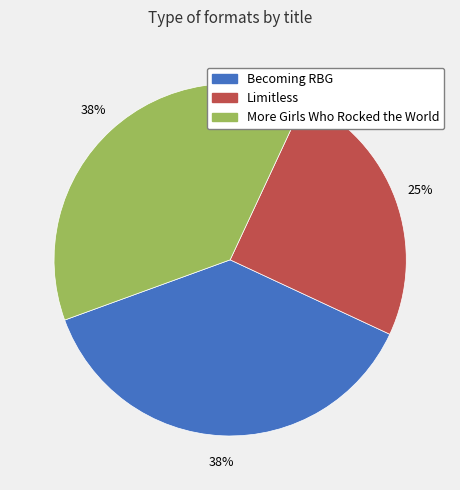

Is Limitless the majority of the pie?

No